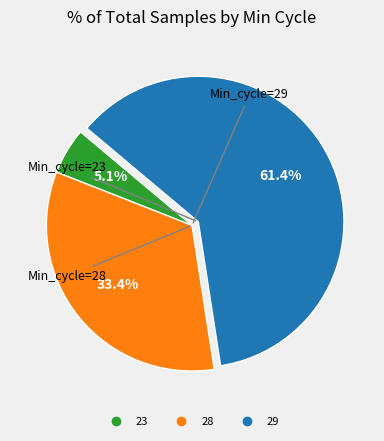

Is there a majority slice in this chart?

Yes